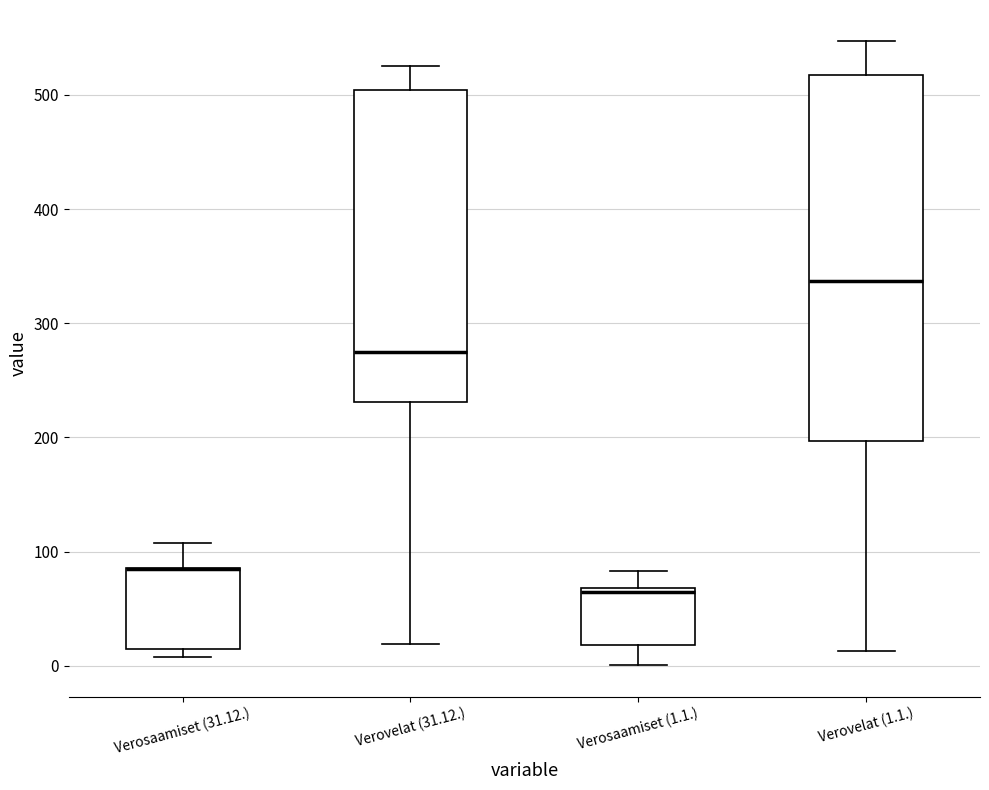

Reading left to right, read every box against the y-axis: the position of its median line, the range the box covers, and the ends of its whiskers. The values are not printed on the chart, so give them approximately, as read against the axis.

Verosaamiset (31.12.): median 80 (drawn on the box's upper edge), box 10 to 90, whiskers 10 (just below the box's lower edge) to 110
Verovelat (31.12.): median 270, box 230 to 500, whiskers 20 to 530
Verosaamiset (1.1.): median 60, box 20 to 70, whiskers 0 to 80
Verovelat (1.1.): median 340, box 200 to 520, whiskers 10 to 550